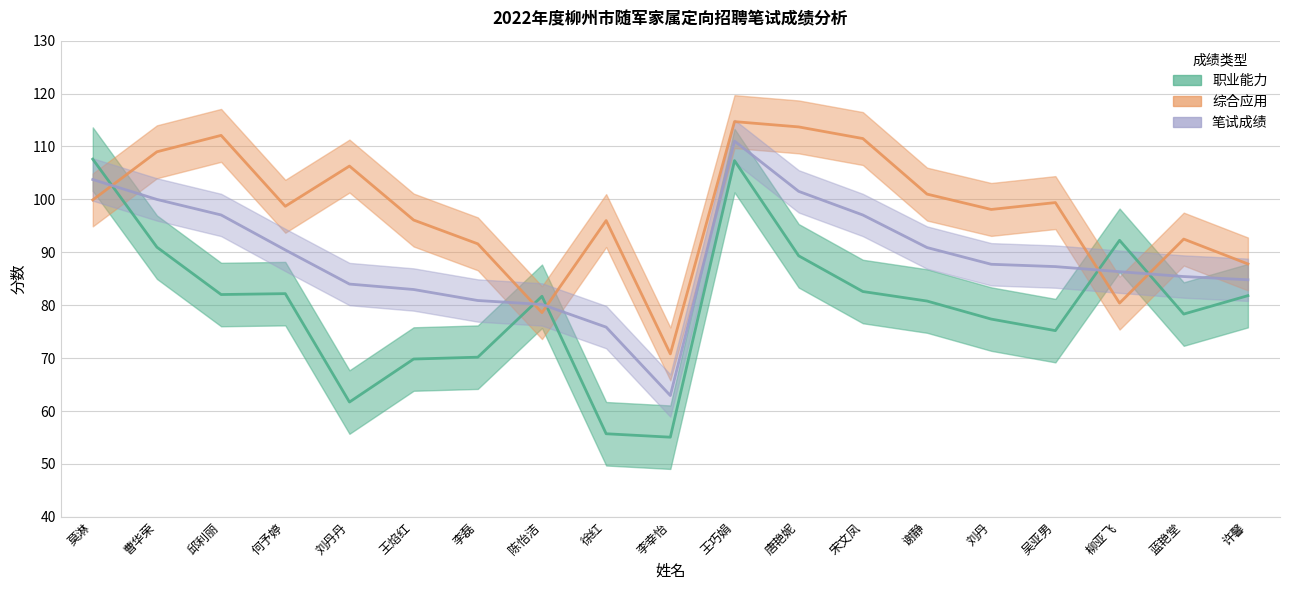

How many values in the 职业能力 series are below 81?

9